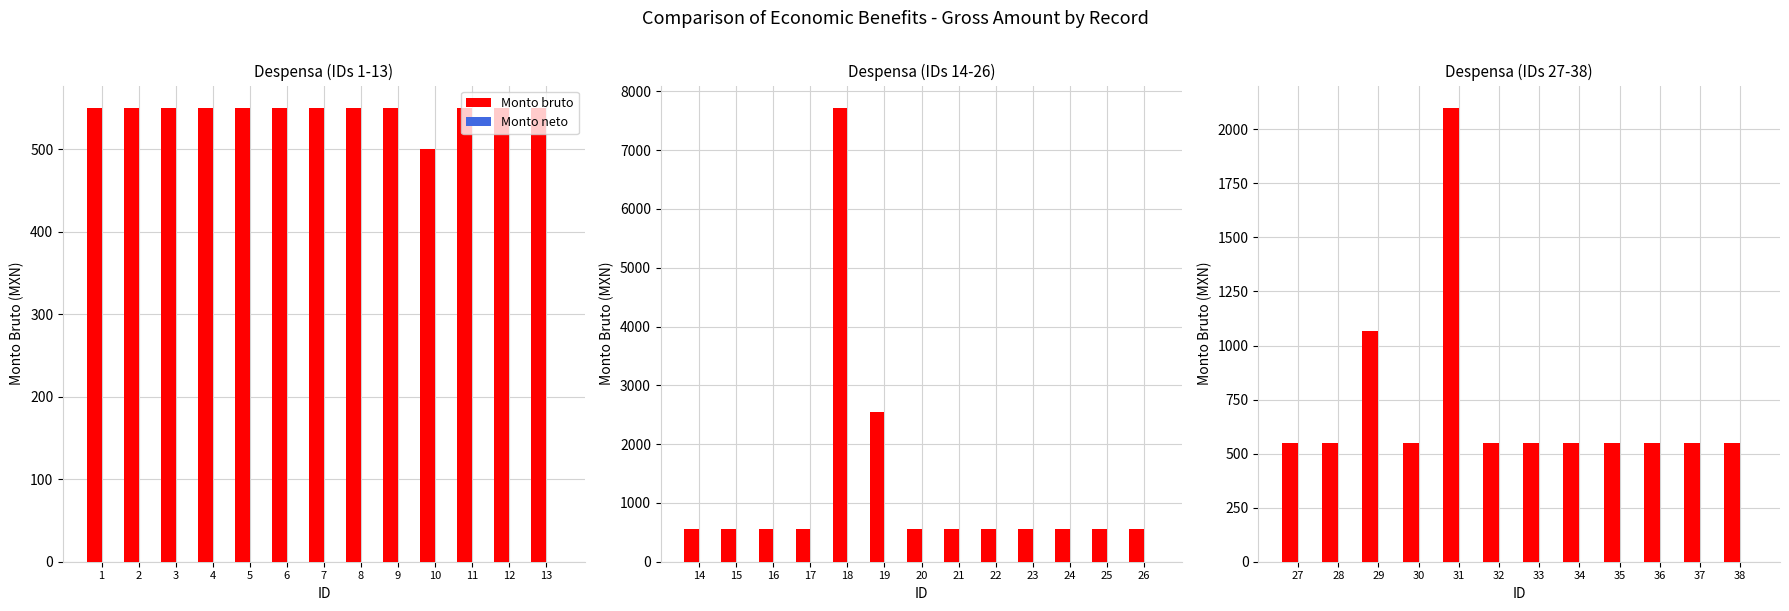

List the series in order of their overall mean, highest first.

Monto bruto, Monto neto